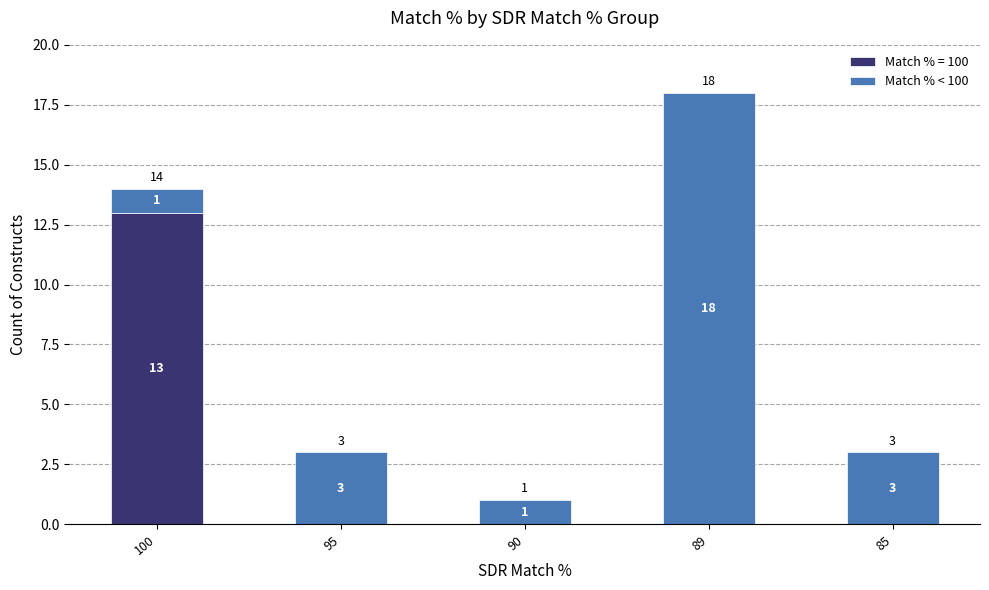

What is the total value across all series at 89?

18